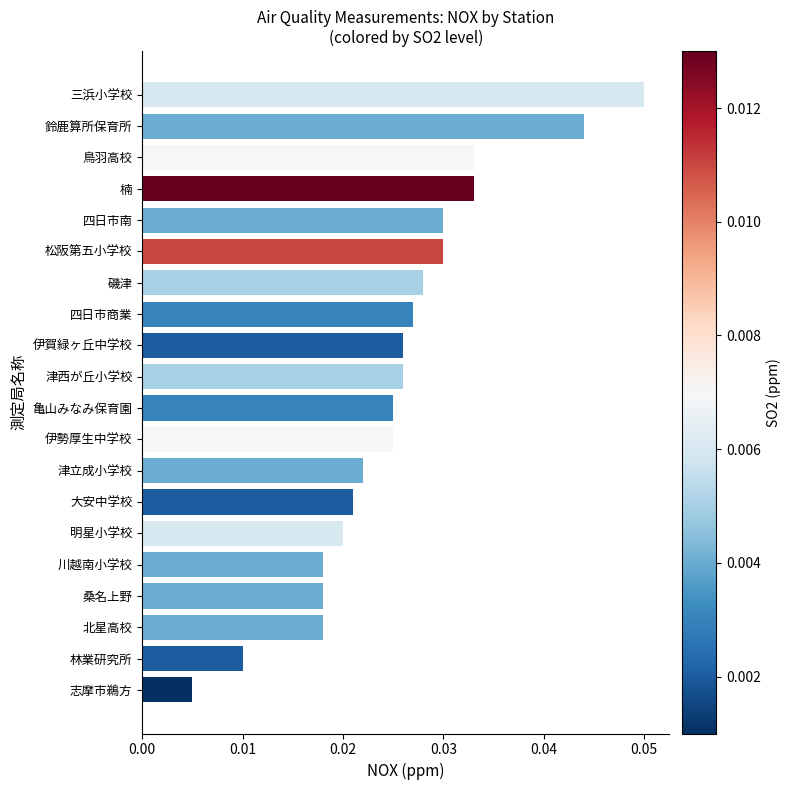

Which category has the lowest value across all series?

志摩市鵜方